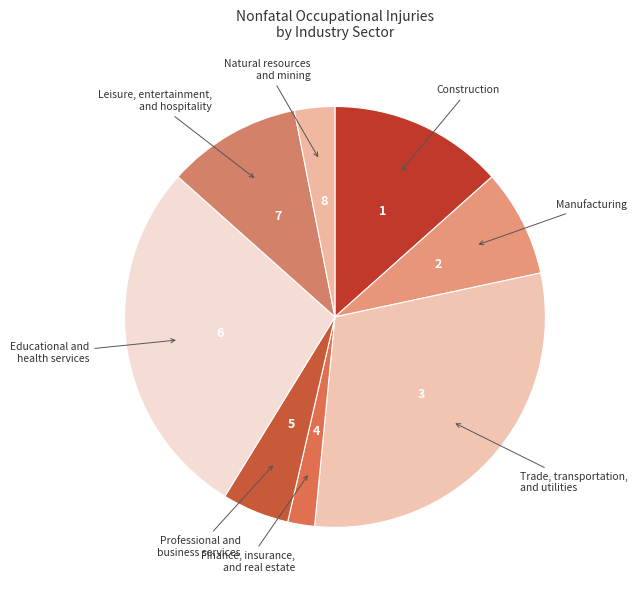

Which category has the biggest portion of the pie?

Trade, transportation, and utilities